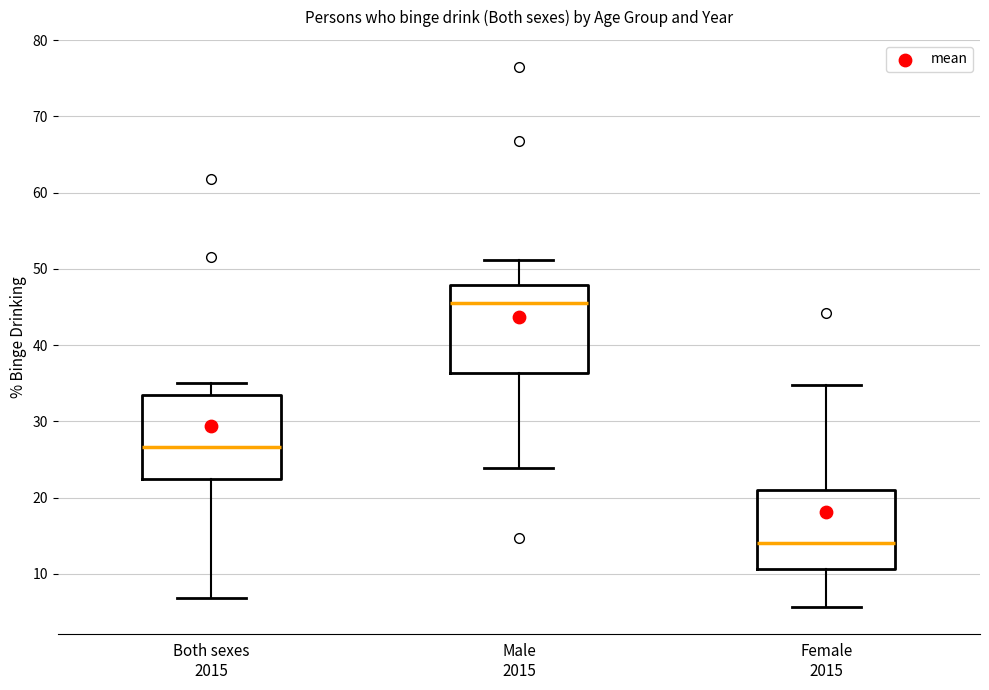

Reading left to right, read every box against the y-axis: the position of its median line, the range the box covers, and the ends of its whiskers. The values are not printed on the chart, so give them approximately, as read against the axis.

Both sexes 2015: median 27, box 22 to 33, whiskers 7 to 35
Male 2015: median 46, box 36 to 48, whiskers 24 to 51
Female 2015: median 14, box 11 to 21, whiskers 6 to 35